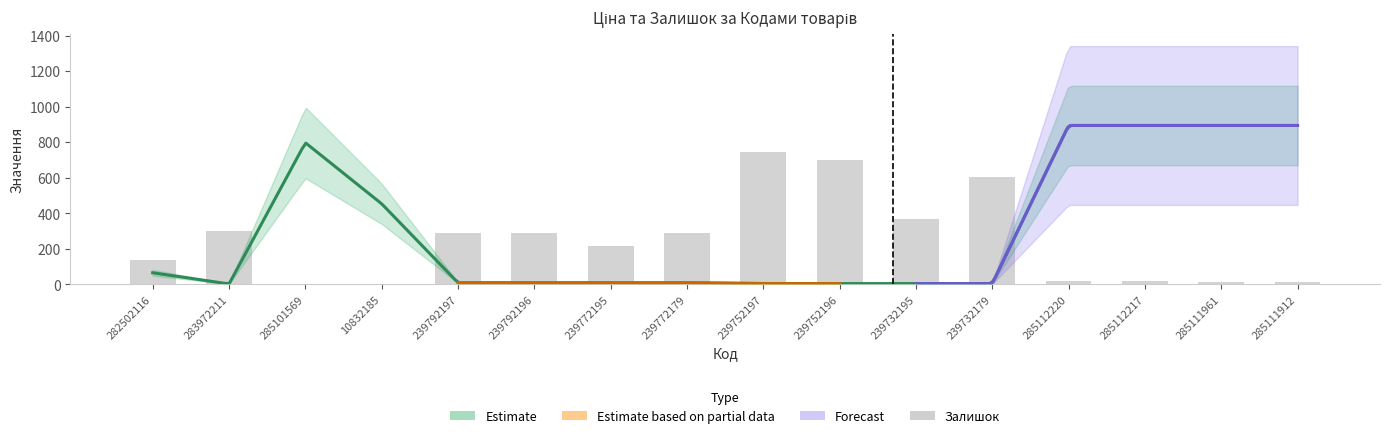

At which label is the value closest to 372?

239732195